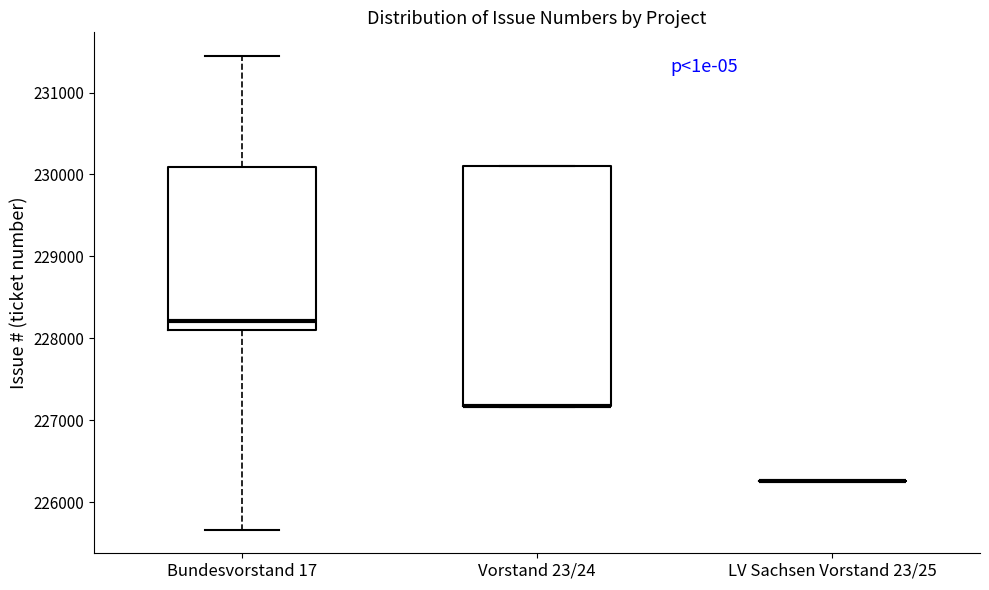

Reading left to right, transcribe this box plot: for each box, give where its median line is, the range the box spans, and where its two whiskers end, as read against the y-axis. The values are not printed on the chart, so give them approximately, as read against the axis.

Bundesvorstand 17: median 228200, box 228100 to 230100, whiskers 225700 to 231400
Vorstand 23/24: median 227200 (drawn on the box's lower edge), box 227200 to 230100, whiskers 227200 to 230100
LV Sachsen Vorstand 23/25: box collapsed to a line at 226300, whiskers 226300 to 226300